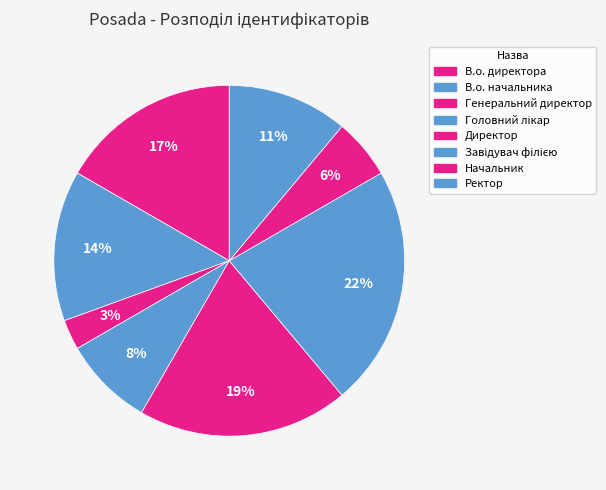

How many segments does this pie chart have?

8